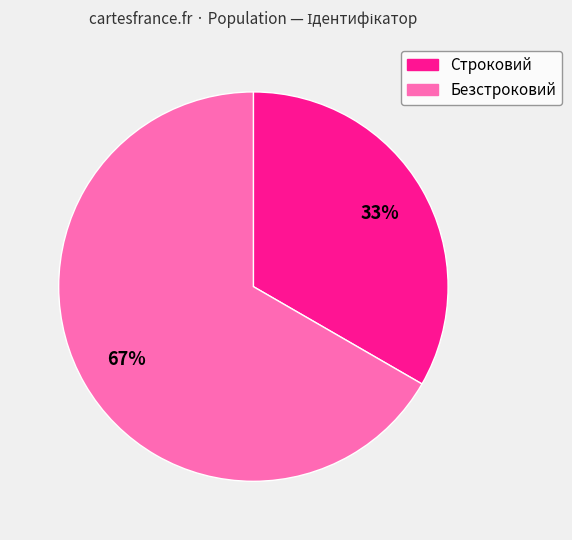

To the nearest percent, what portion does Строковий represent?

33%